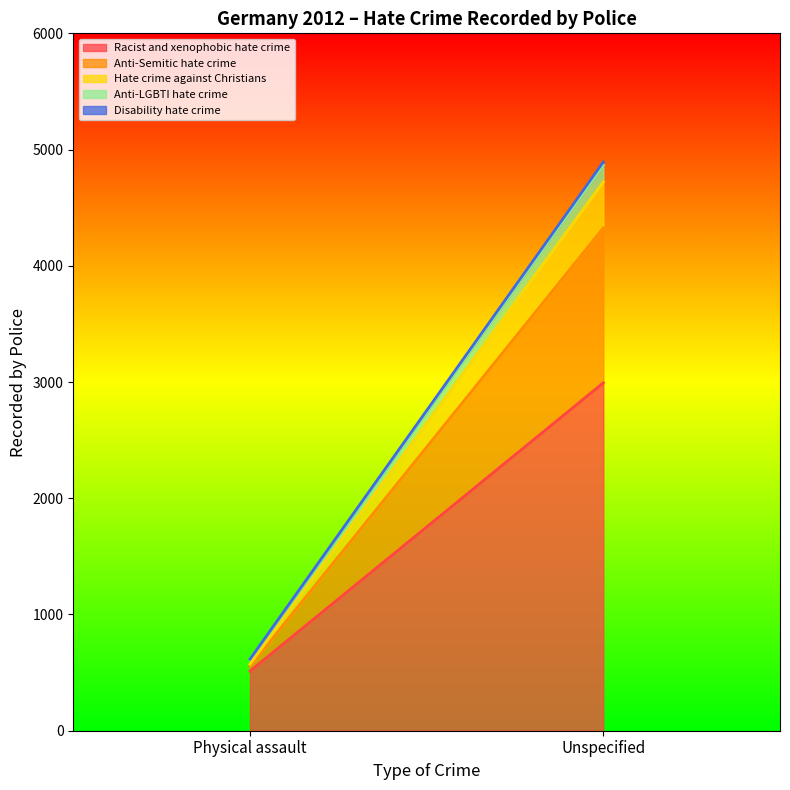

Where is Anti-Semitic hate crime nearest to the value 687?

Physical assault